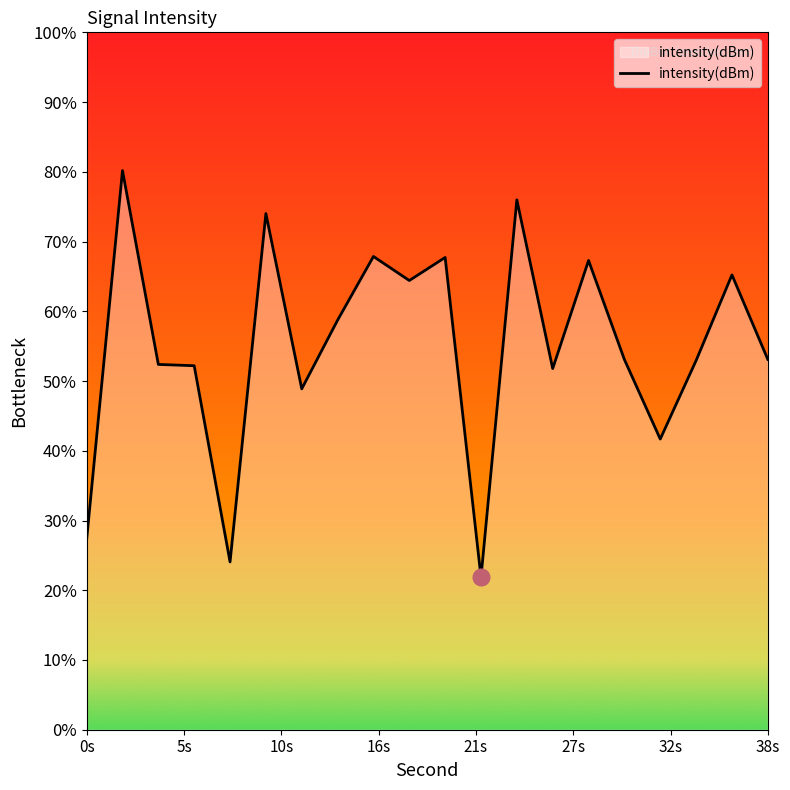

How many points are higher than both their immediate neighbors (excluding endpoints)?

7